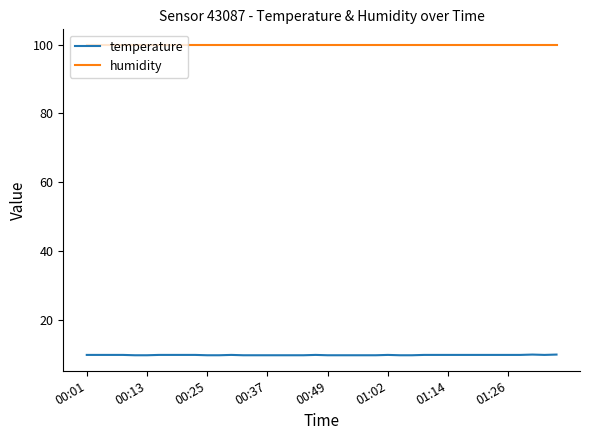

What is the minimum value for humidity?

99.9